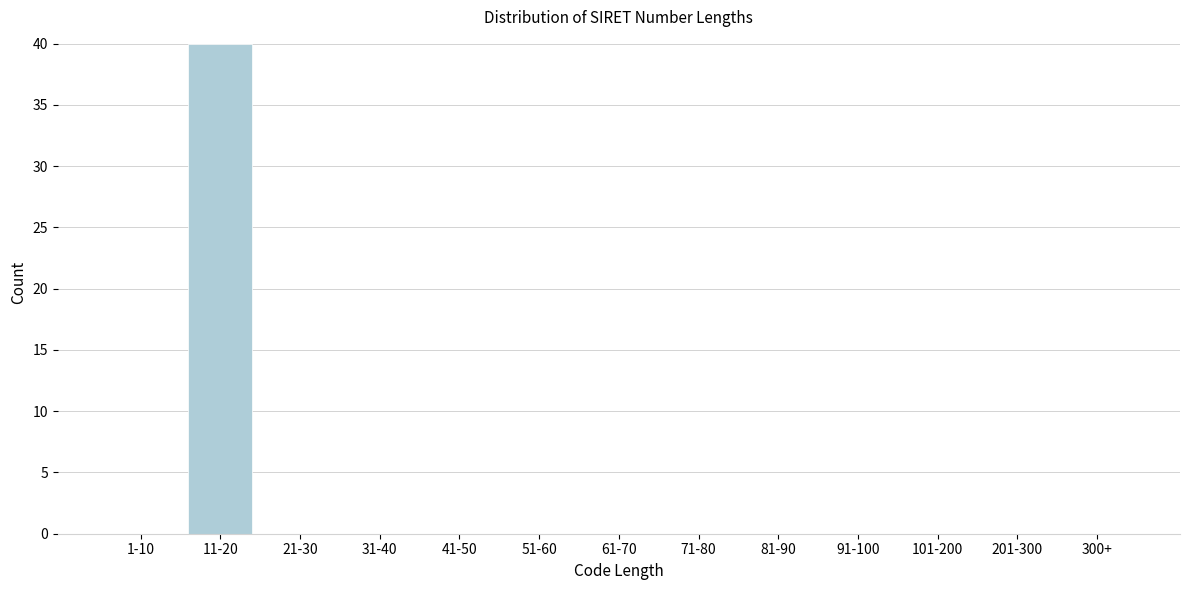

Reading right to left, transcribe all the data shown in this chart.

300+=0	201-300=0	101-200=0	91-100=0	81-90=0	71-80=0	61-70=0	51-60=0	41-50=0	31-40=0	21-30=0	11-20=40	1-10=0